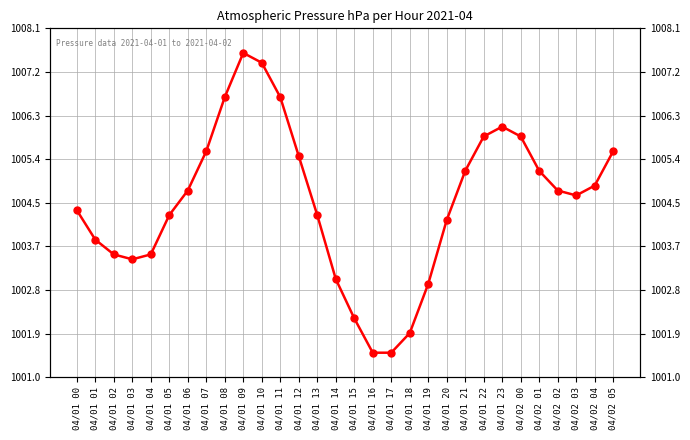

Reading right to left, what are all the values shown in this chart?

04/02 05=1005.6	04/02 04=1004.9	04/02 03=1004.7	04/02 02=1004.8	04/02 01=1005.2	04/02 00=1005.9	04/01 23=1006.1	04/01 22=1005.9	04/01 21=1005.2	04/01 20=1004.2	04/01 19=1002.9	04/01 18=1001.9	04/01 17=1001.5	04/01 16=1001.5	04/01 15=1002.2	04/01 14=1003.0	04/01 13=1004.3	04/01 12=1005.5	04/01 11=1006.7	04/01 10=1007.4	04/01 09=1007.6	04/01 08=1006.7	04/01 07=1005.6	04/01 06=1004.8	04/01 05=1004.3	04/01 04=1003.5	04/01 03=1003.4	04/01 02=1003.5	04/01 01=1003.8	04/01 00=1004.4